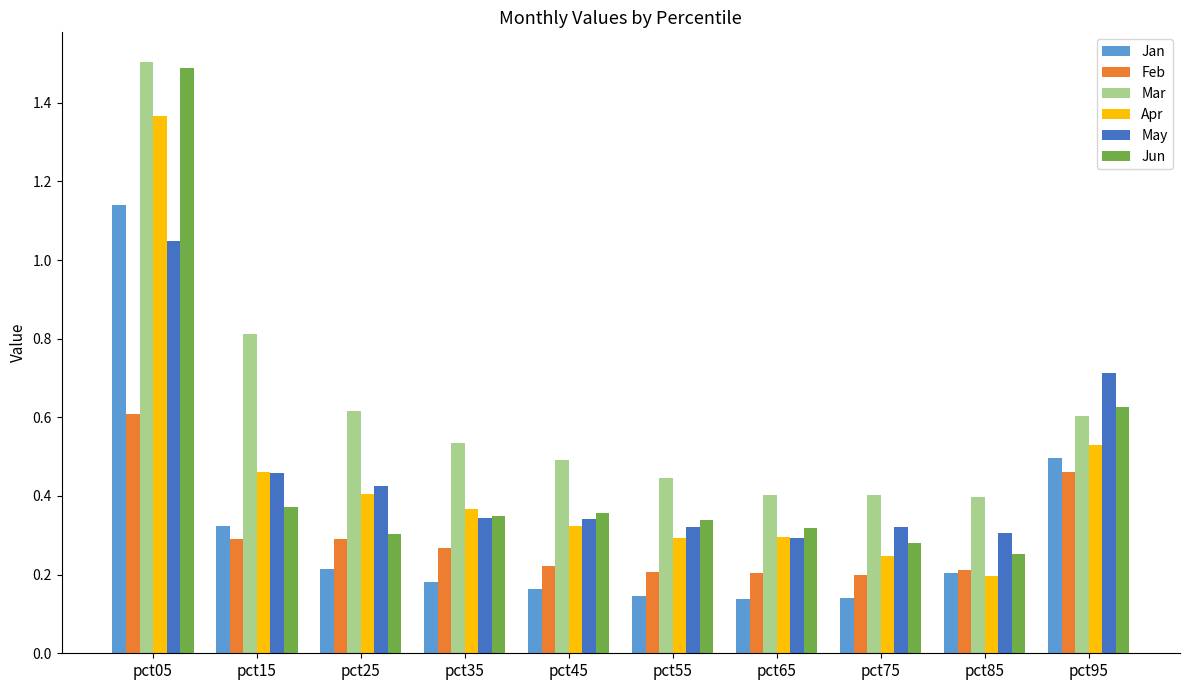

The value of Jun at pct25 is 0.2. True or false?

False